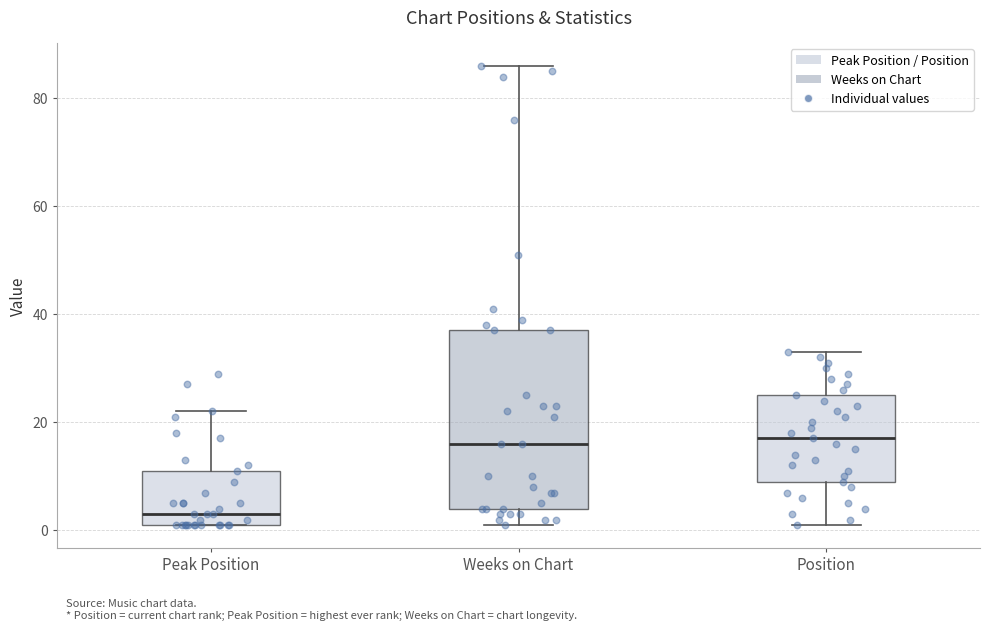

Comparing the boxes themselves (not the whiskers), which one is the tallest?

Weeks on Chart